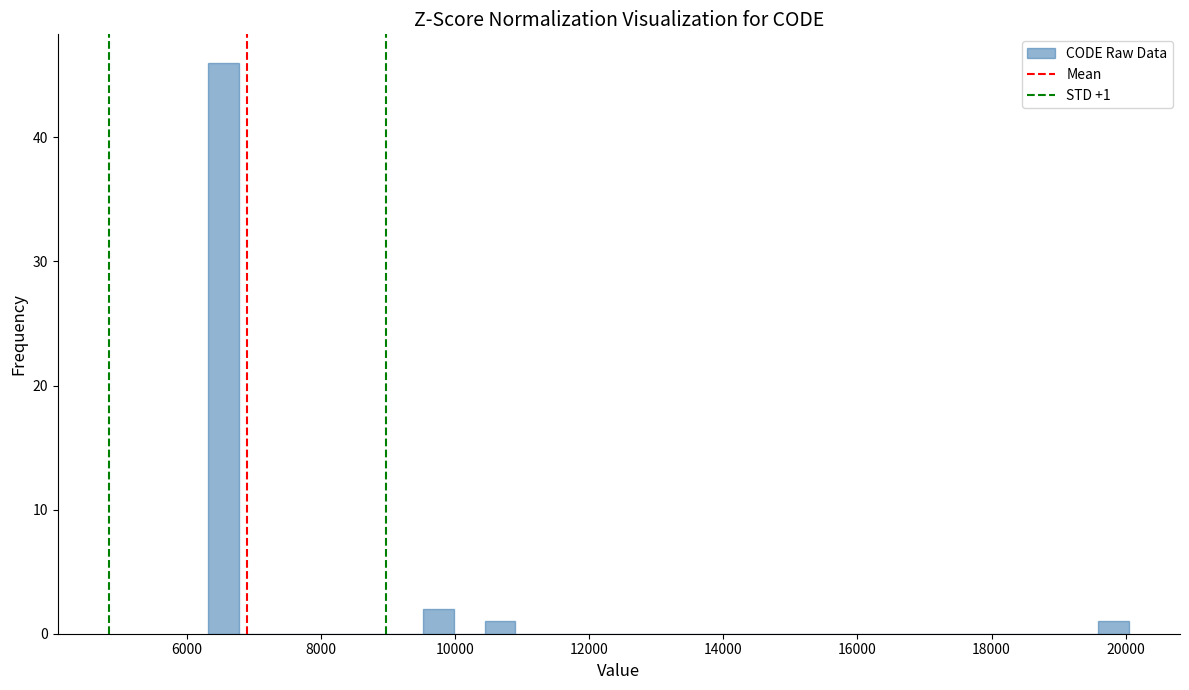

Read against the x-axis, roughly where is the centre of the tallest bar?

6600